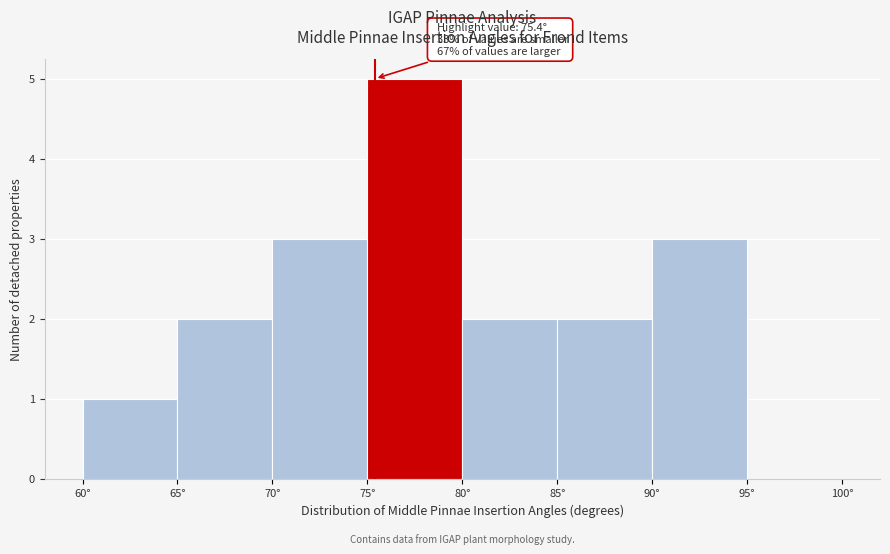

Over which range of the x-axis is the bar tallest?

75 to 80